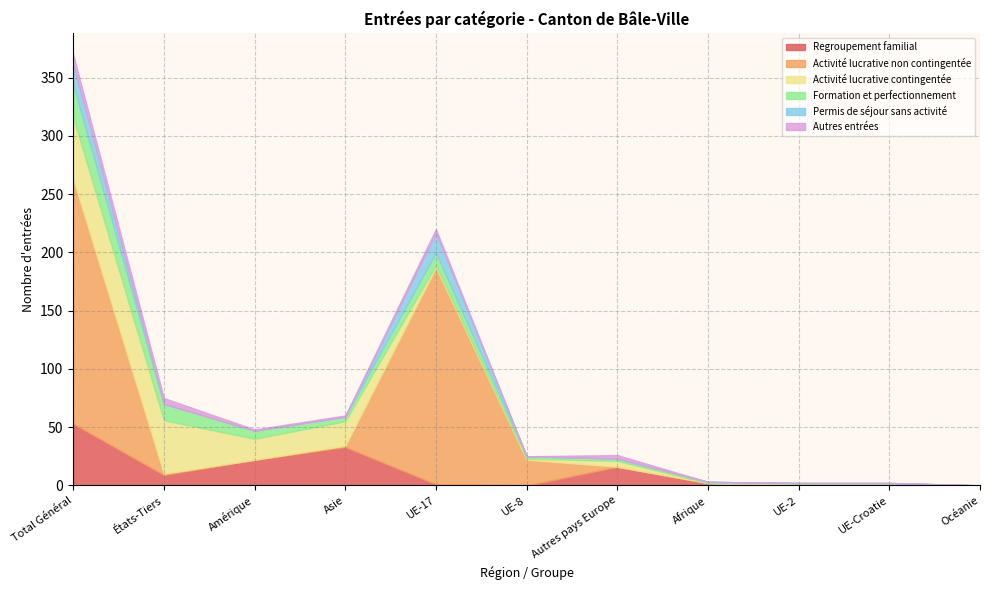

True or false: Activité lucrative non contingentée has a value of 1 at Asie.

True